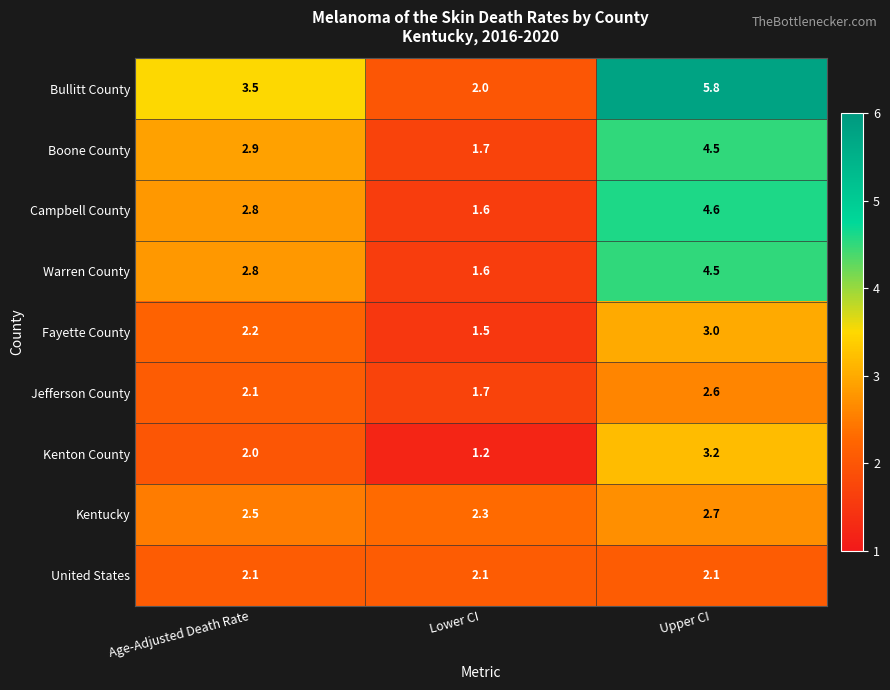

What is the sum of all Jefferson County values?

6.4